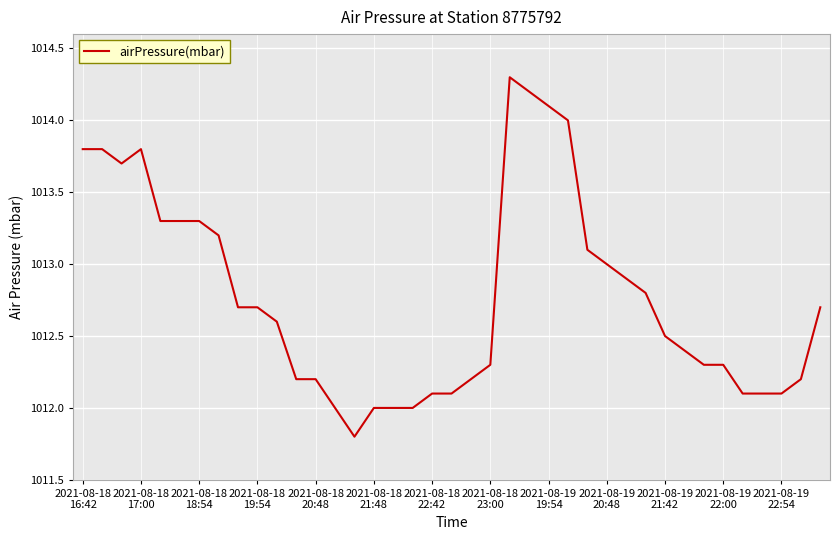

Reading right to left, list all the values displayed in this chart.

1012.7	1012.2	1012.1	1012.1	1012.1	1012.3	1012.3	1012.4	1012.5	1012.8	1012.9	1013.0	1013.1	1014.0	1014.1	1014.2	1014.3	1012.3	1012.2	1012.1	1012.1	1012.0	1012.0	1012.0	1011.8	1012.0	1012.2	1012.2	1012.6	1012.7	1012.7	1013.2	1013.3	1013.3	1013.3	1013.8	1013.7	1013.8	1013.8